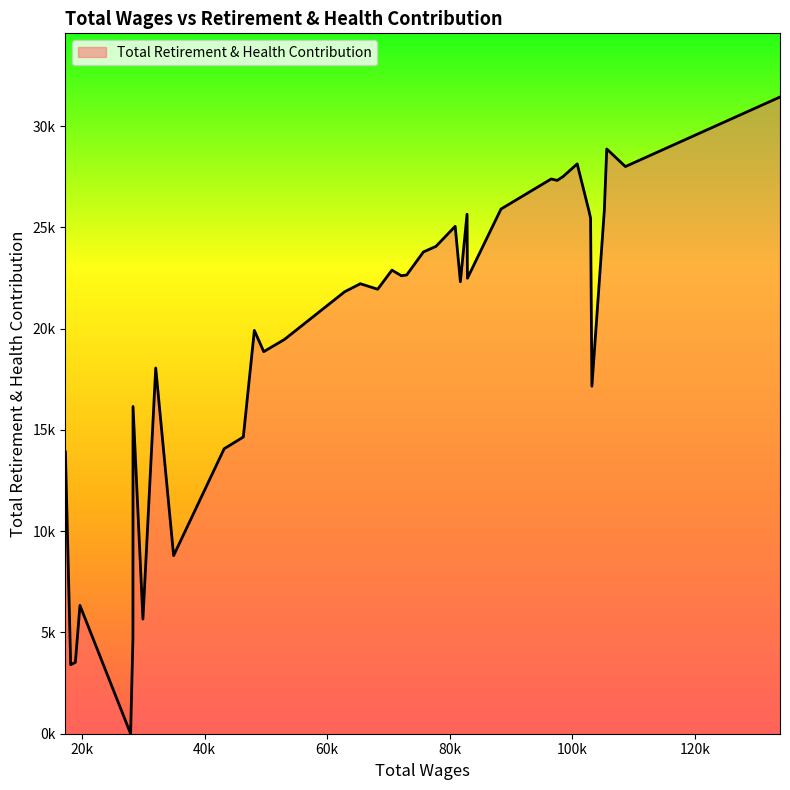

Is this an area chart (filled region under the line)?

Yes